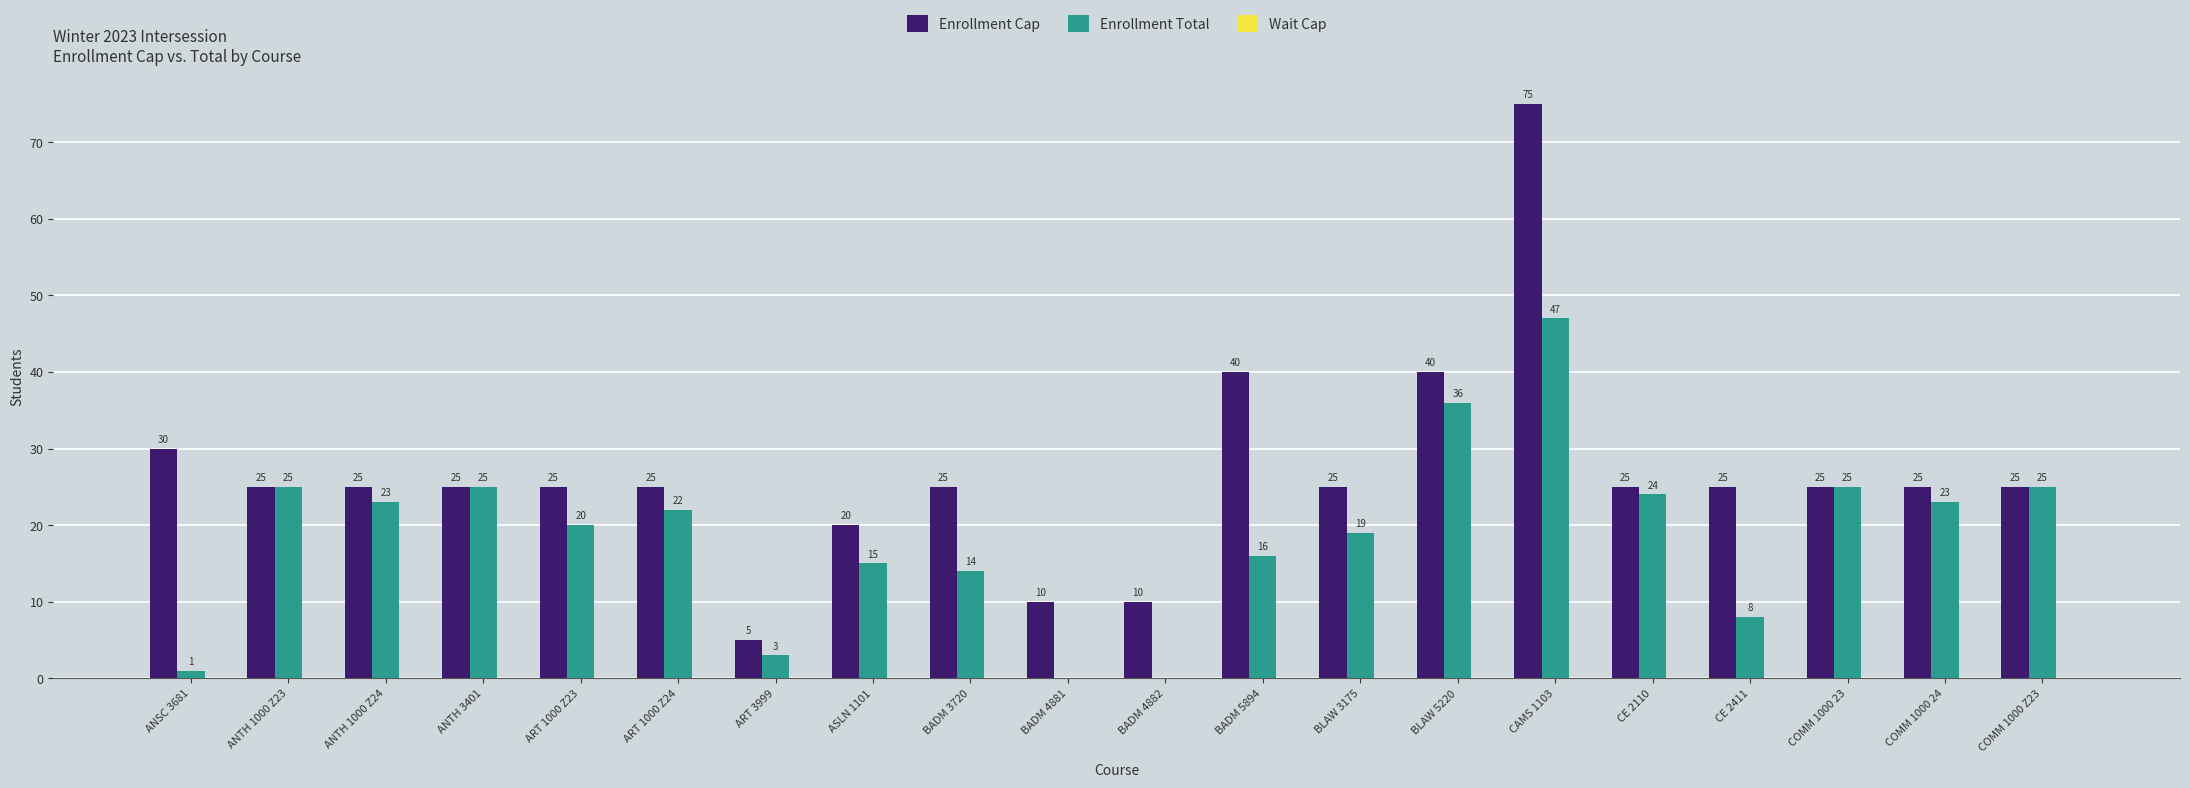

Read the Enrollment Total value at COMM 1000 24, to the nearest 5.

25